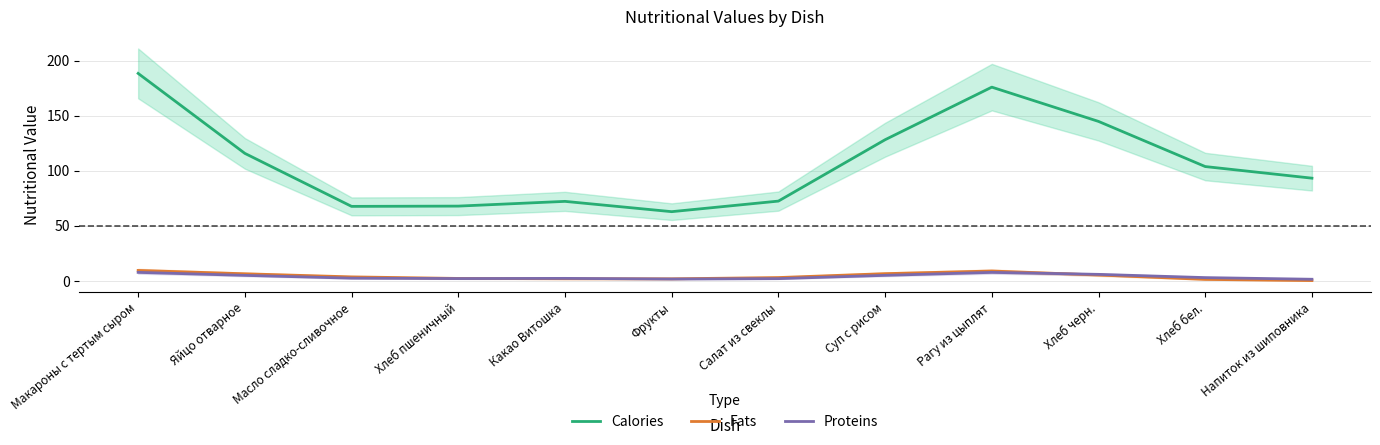

Which label corresponds to the smallest value in the chart?

Напиток из шиповника